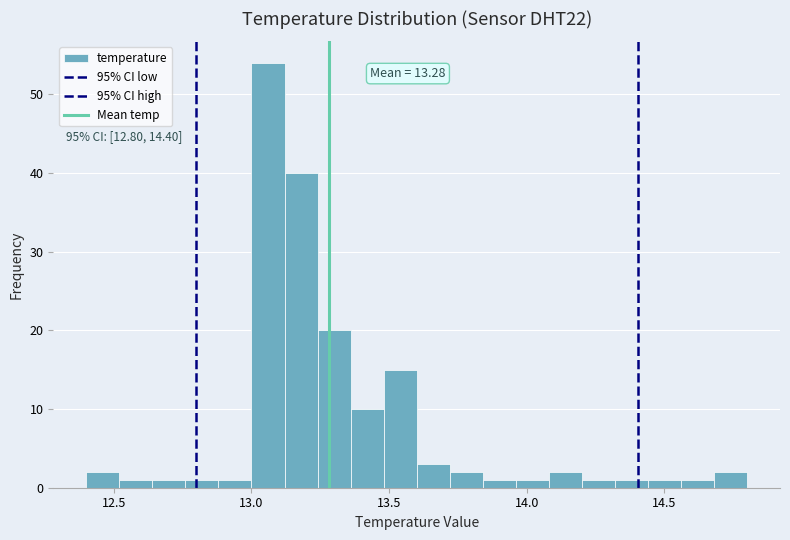

Around what value on the x-axis is the tallest bar? Give the approximate position of its centre, as read against the axis.

13.05